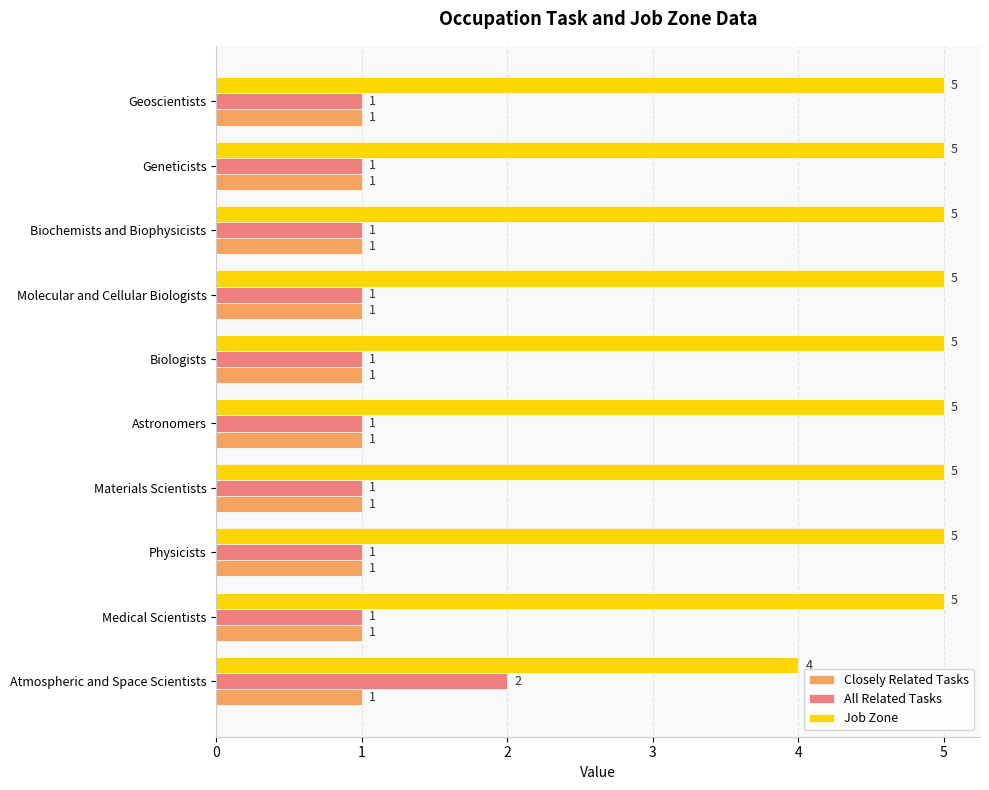

At which label does All Related Tasks reach its peak?

Atmospheric and Space Scientists